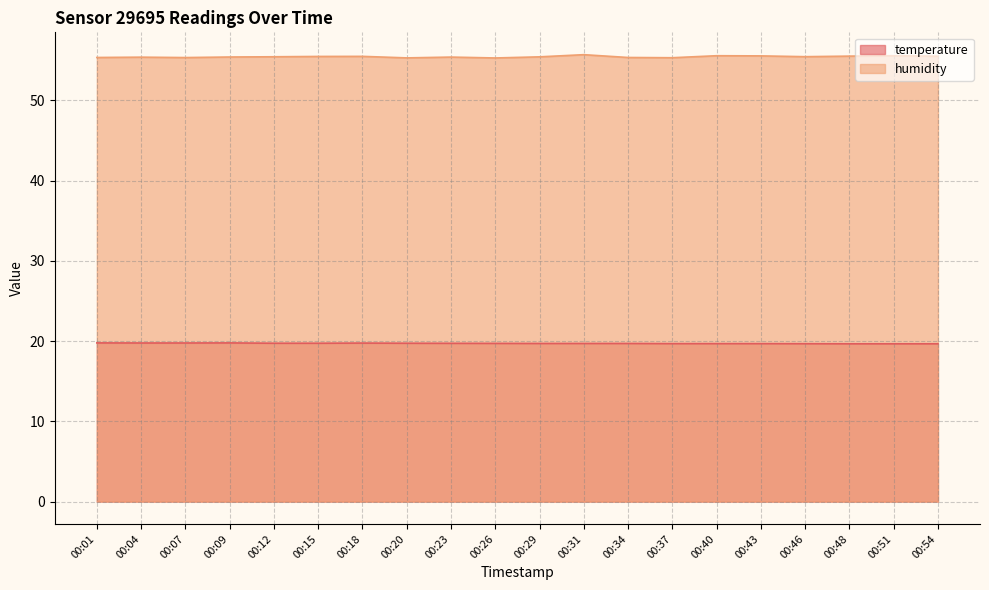

True or false: temperature has a value of 31.4 at 00:04.

False